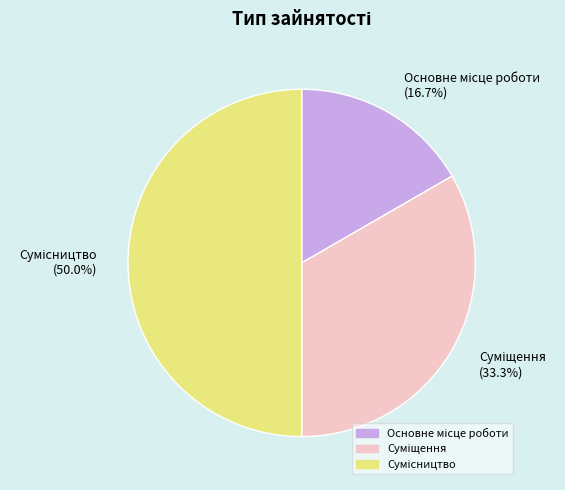

What is the change in value from Основне місце роботи to Сумісництво?

+2